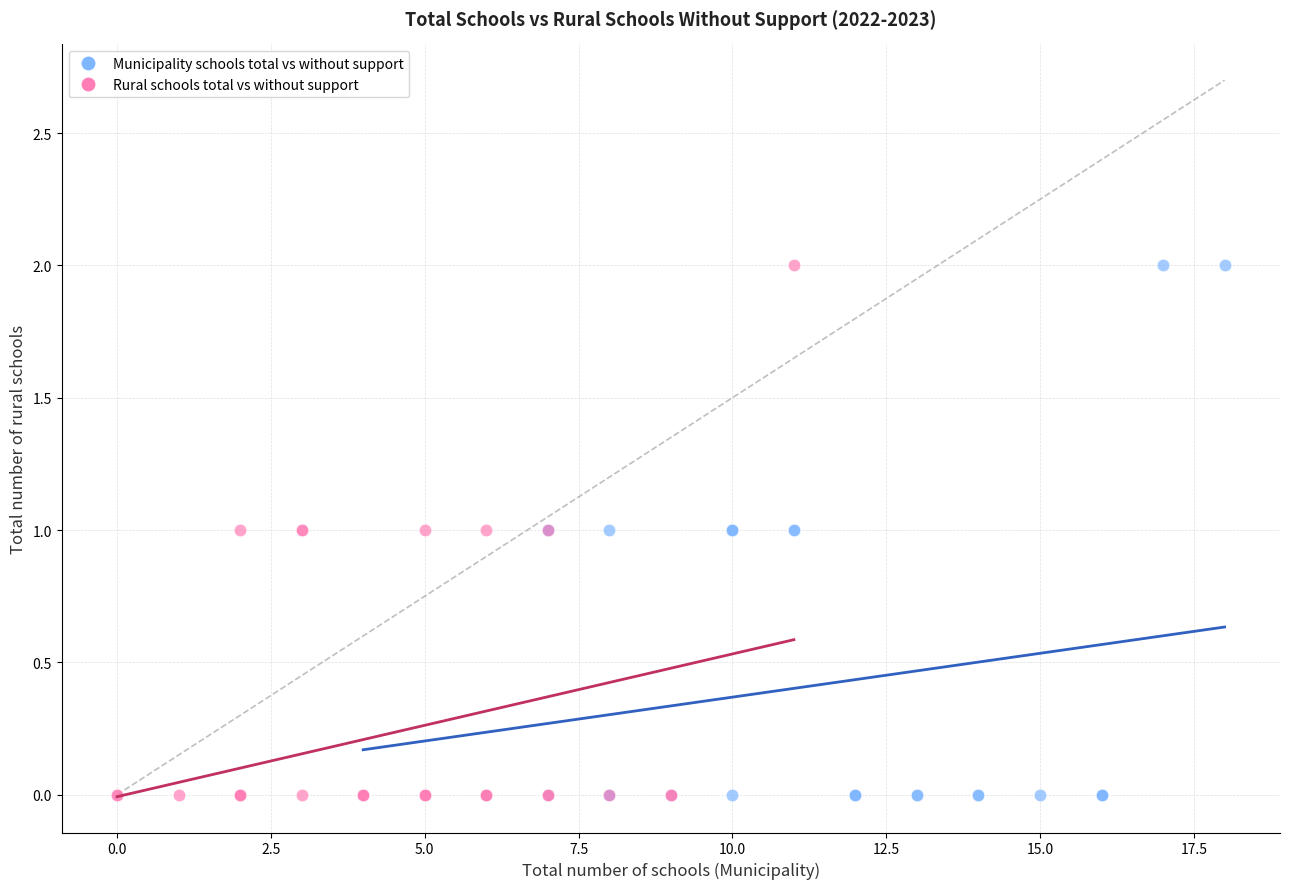

What are all the series names shown in the legend?

Municipality schools total vs without support, Rural schools total vs without support